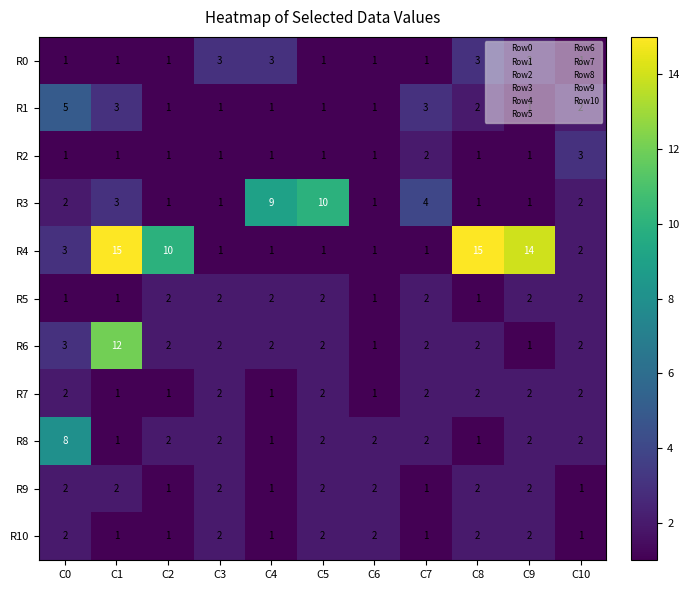

How many values in the R0 series exceed 1?

4